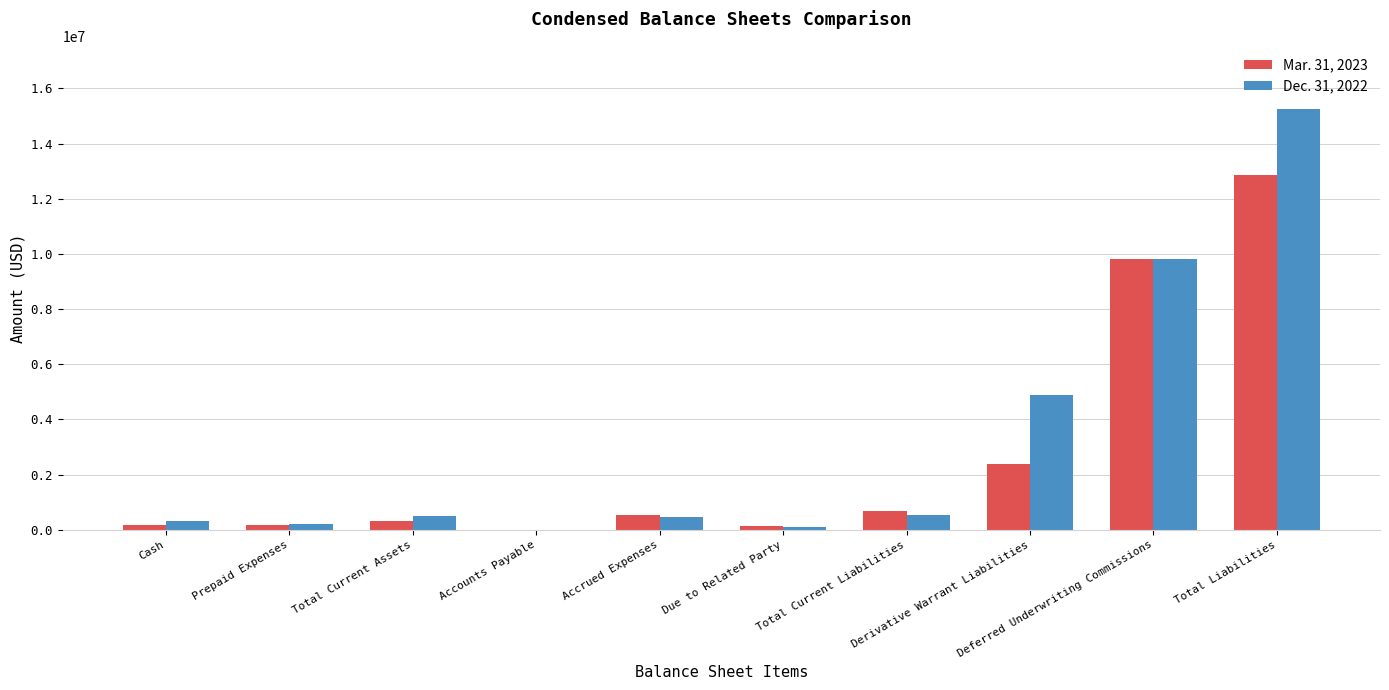

What is the greatest value displayed?

15254623